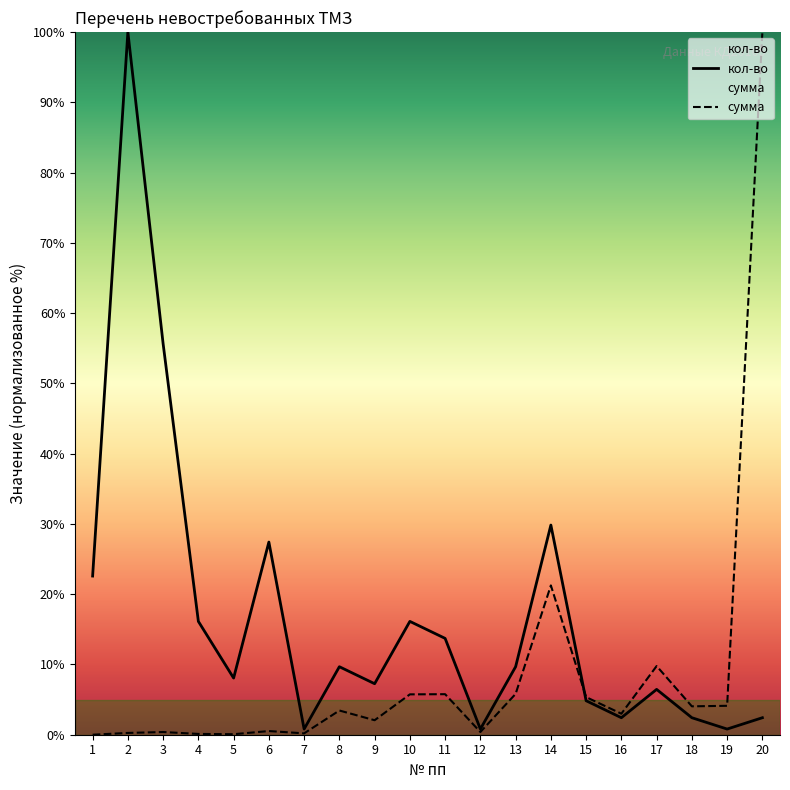

The кол-во series shows 10.4 at 1. True or false?

False